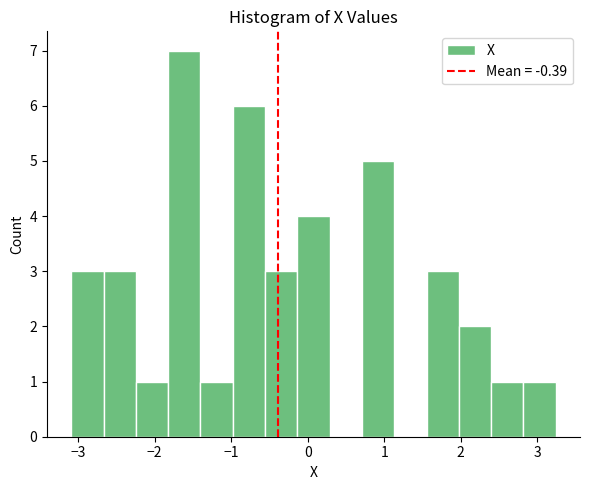

Over which range of the x-axis is the bar tallest?

-1.8 to -1.4